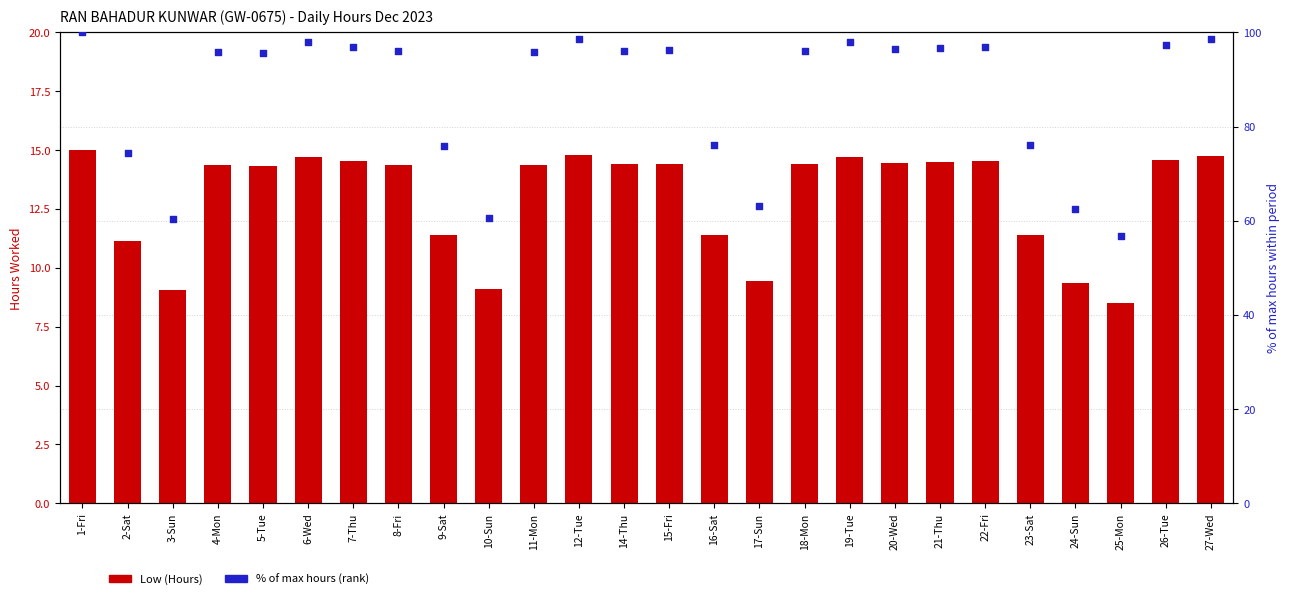

Which series reaches the maximum Y coordinate?

% of max hours (rank)